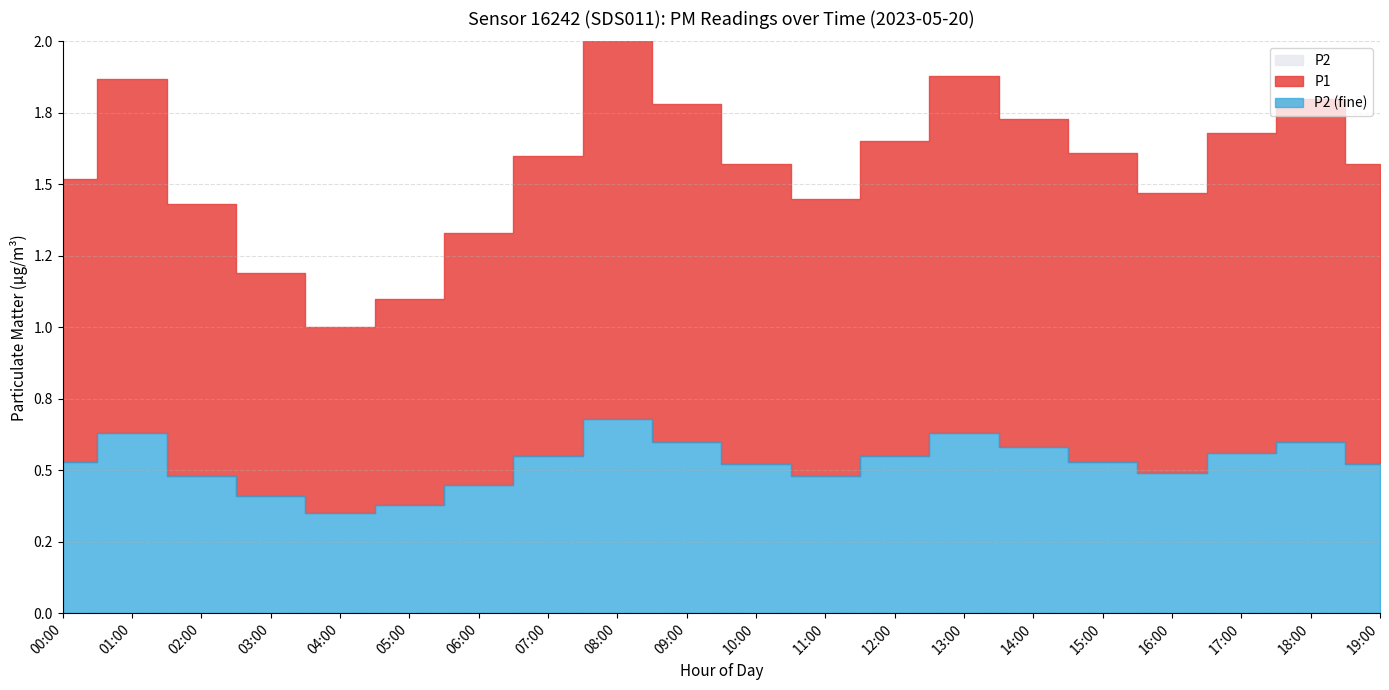

In P1, how many points are higher than both neighbors (excluding endpoints)?

4